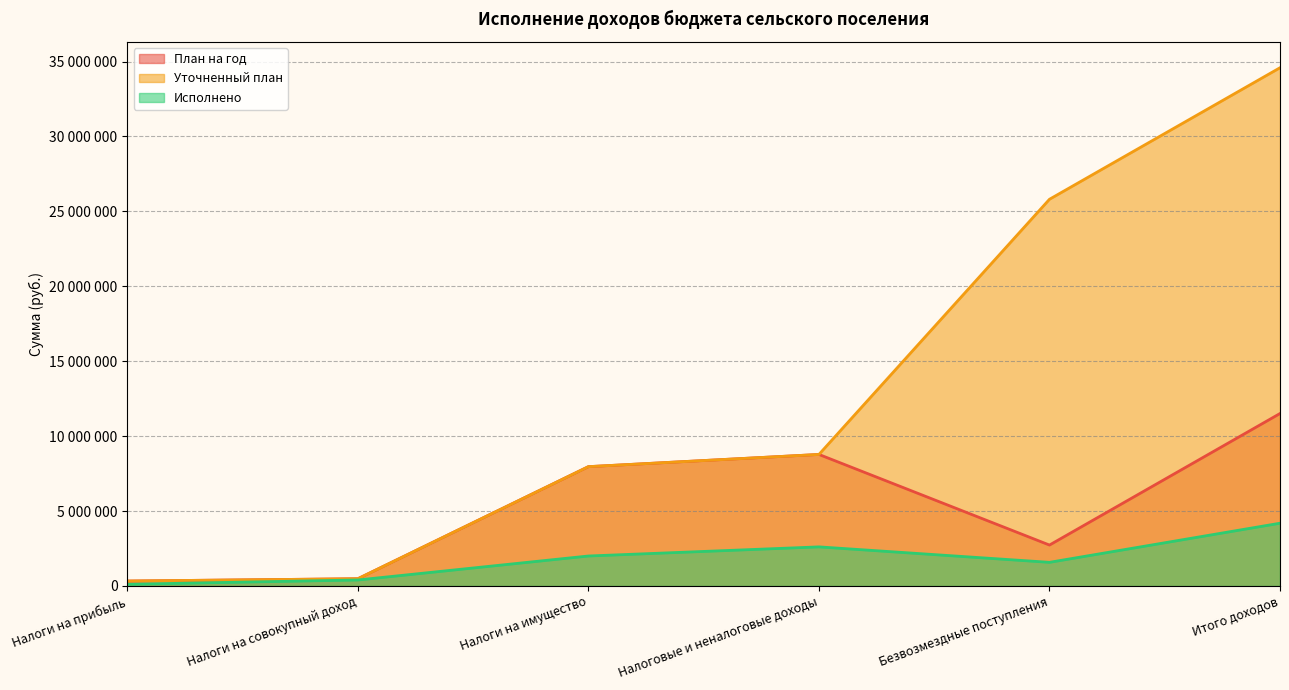

What are all the series names shown in the legend?

План на год, Уточненный план, Исполнено